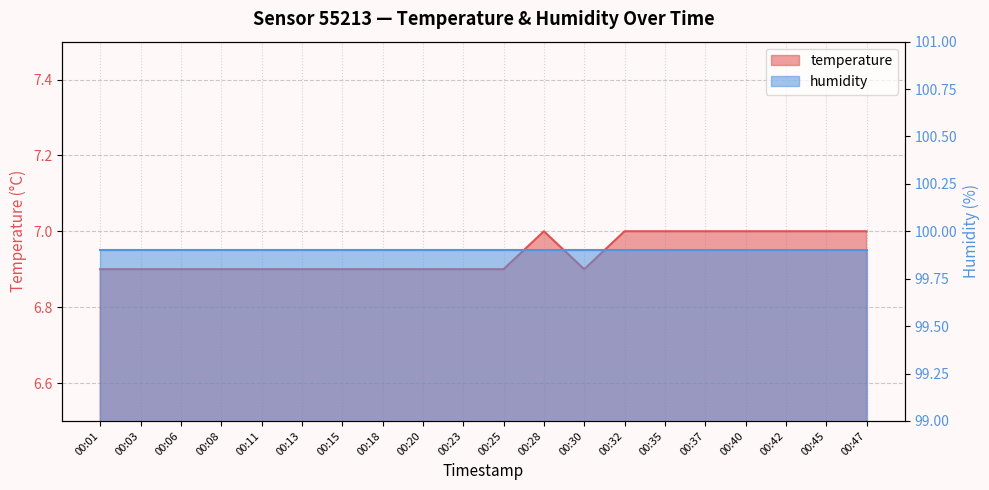

The value at 00:03 is 11.7. True or false?

False